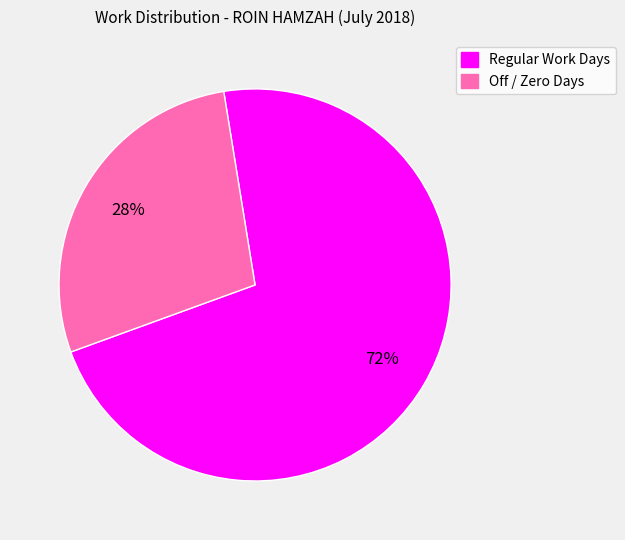

To the nearest percent, what is the difference between the largest and smallest slice percentages?

44%